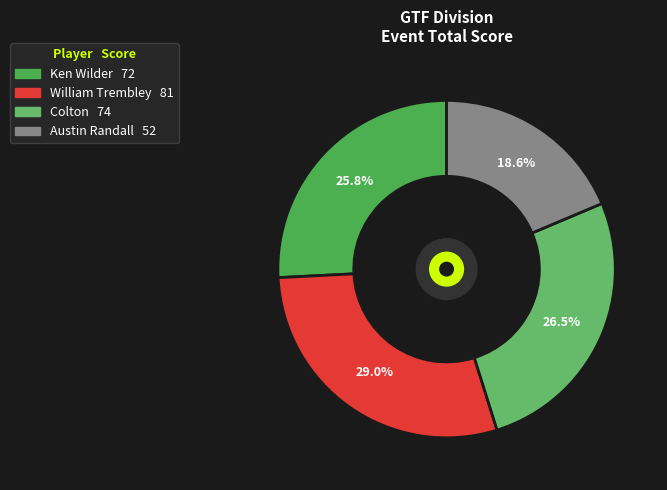

True or false: William Trembley accounts for 29% of the total.

True